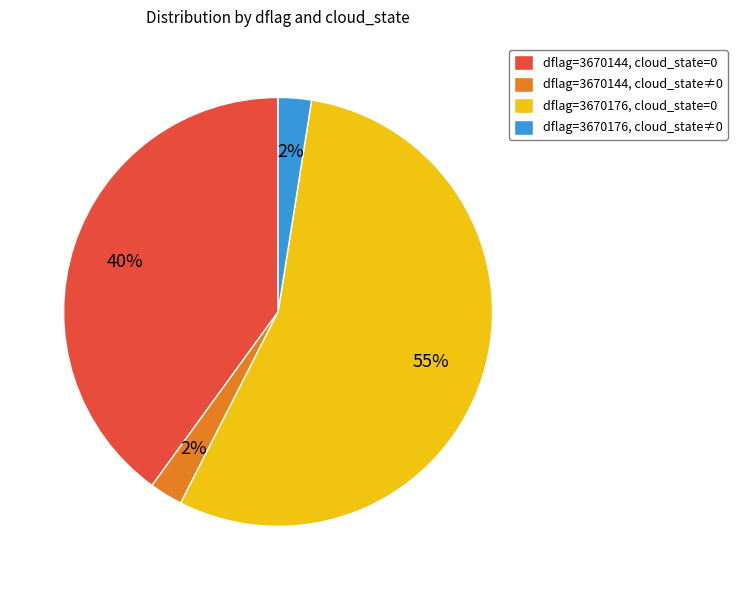

True or false: dflag=3670144, cloud_state=0 accounts for 47% of the total.

False